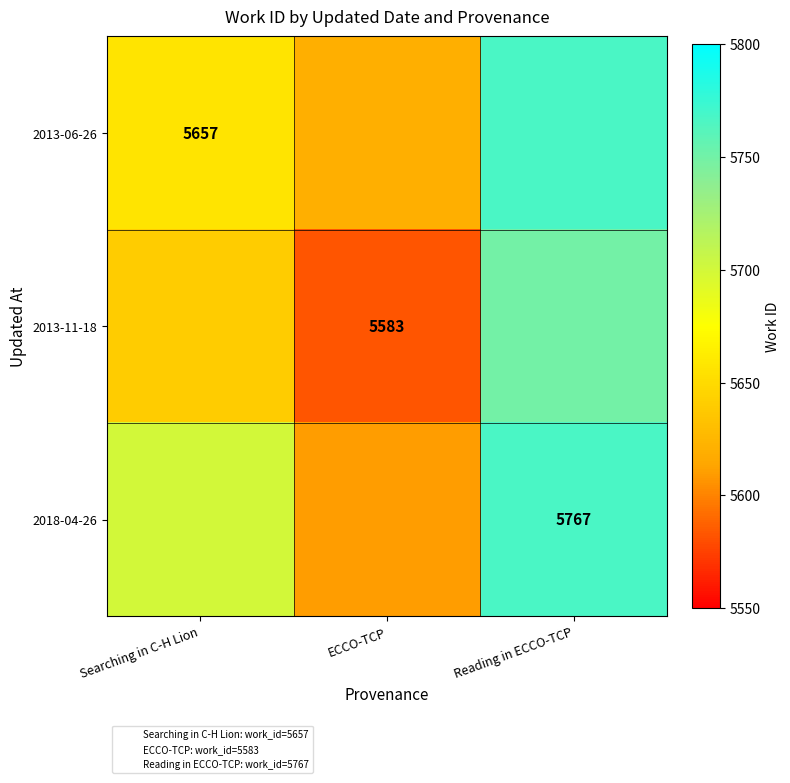

Which series has the largest total across all categories?

2018-04-26